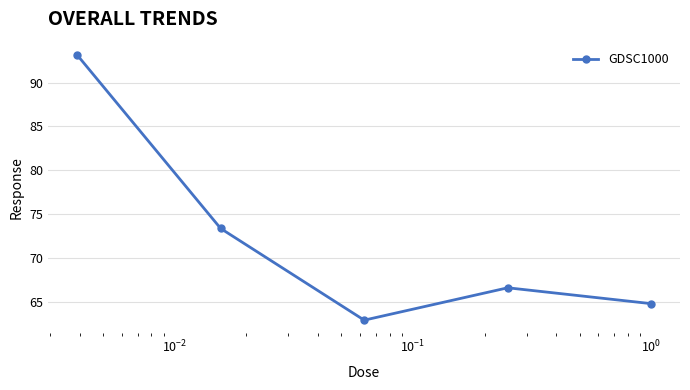

Reading right to left, what are all the values shown in this chart?

64.8	66.6	62.9	73.3	93.1